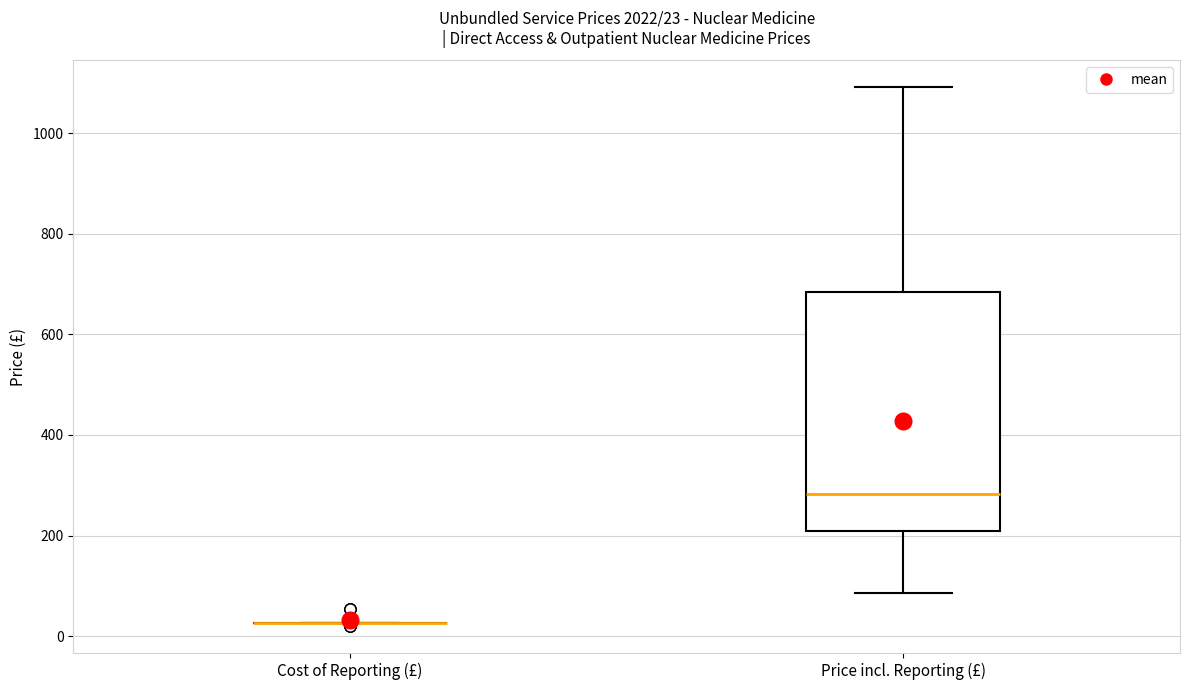

Comparing the boxes themselves (not the whiskers), which one is the tallest?

Price incl. Reporting (£)